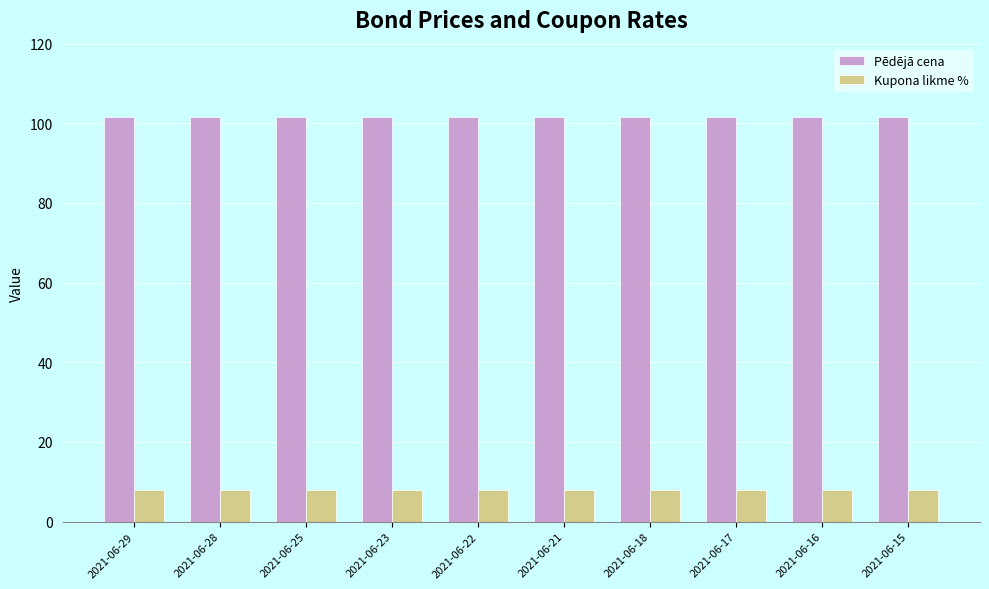

Rank the series by their maximum value, from highest to lowest.

Pēdējā cena, Kupona likme %